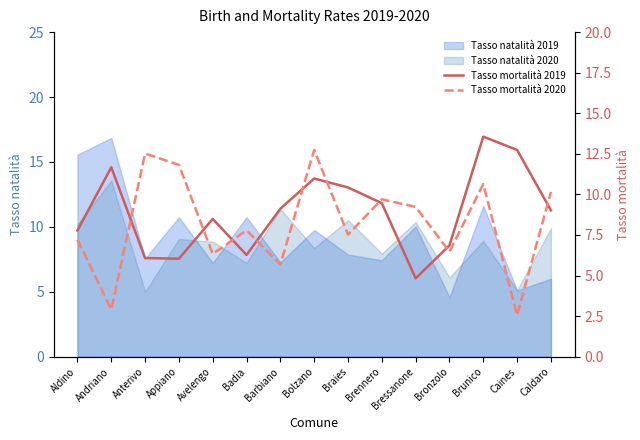

What is the difference between the second highest and minimum values in the Tasso mortalità 2019 series?

7.9